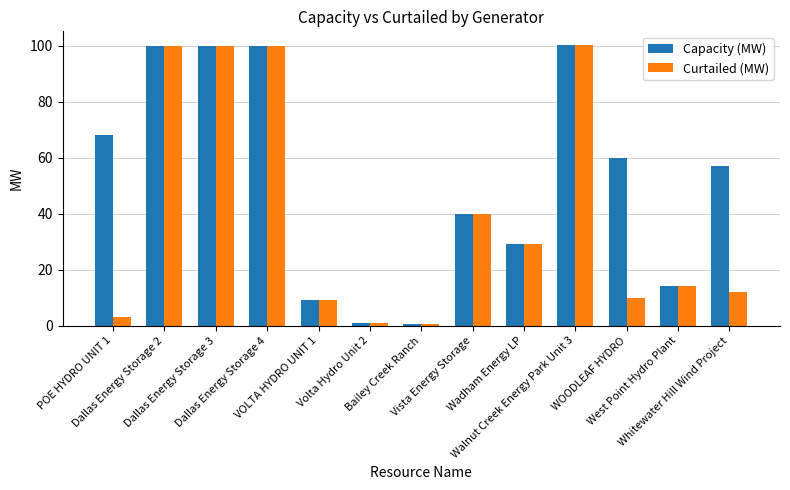

What is the lowest value of the Capacity (MW) series?

0.6